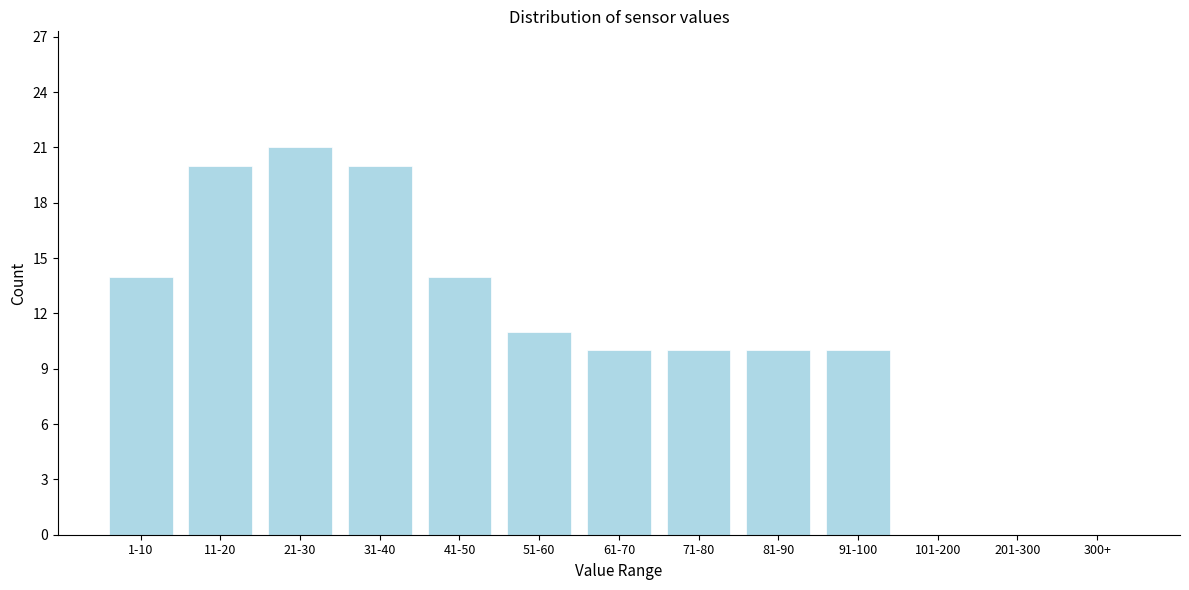

Reading left to right, transcribe all the data shown in this chart.

1-10=14	11-20=20	21-30=21	31-40=20	41-50=14	51-60=11	61-70=10	71-80=10	81-90=10	91-100=10	101-200=0	201-300=0	300+=0